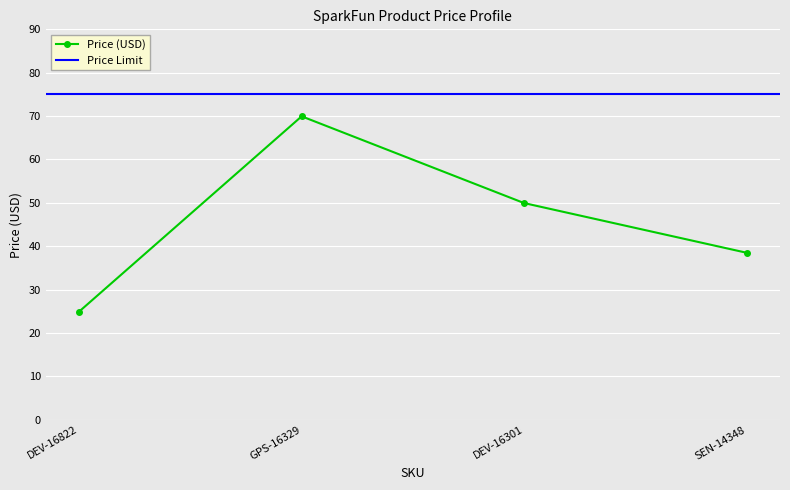

What position from the right is DEV-16301?

2